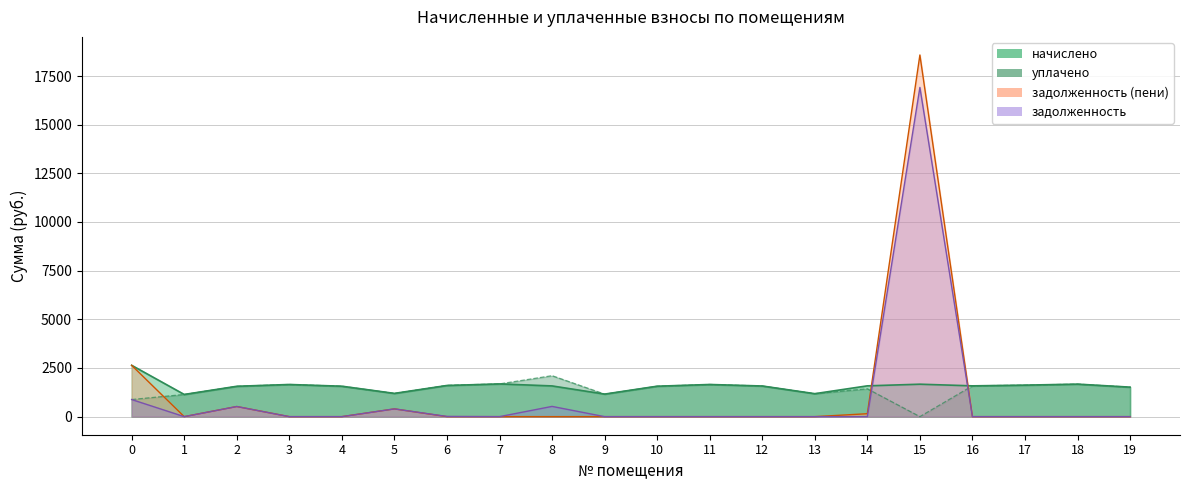

What is the approximate value of уплачено at 4?

1563.3